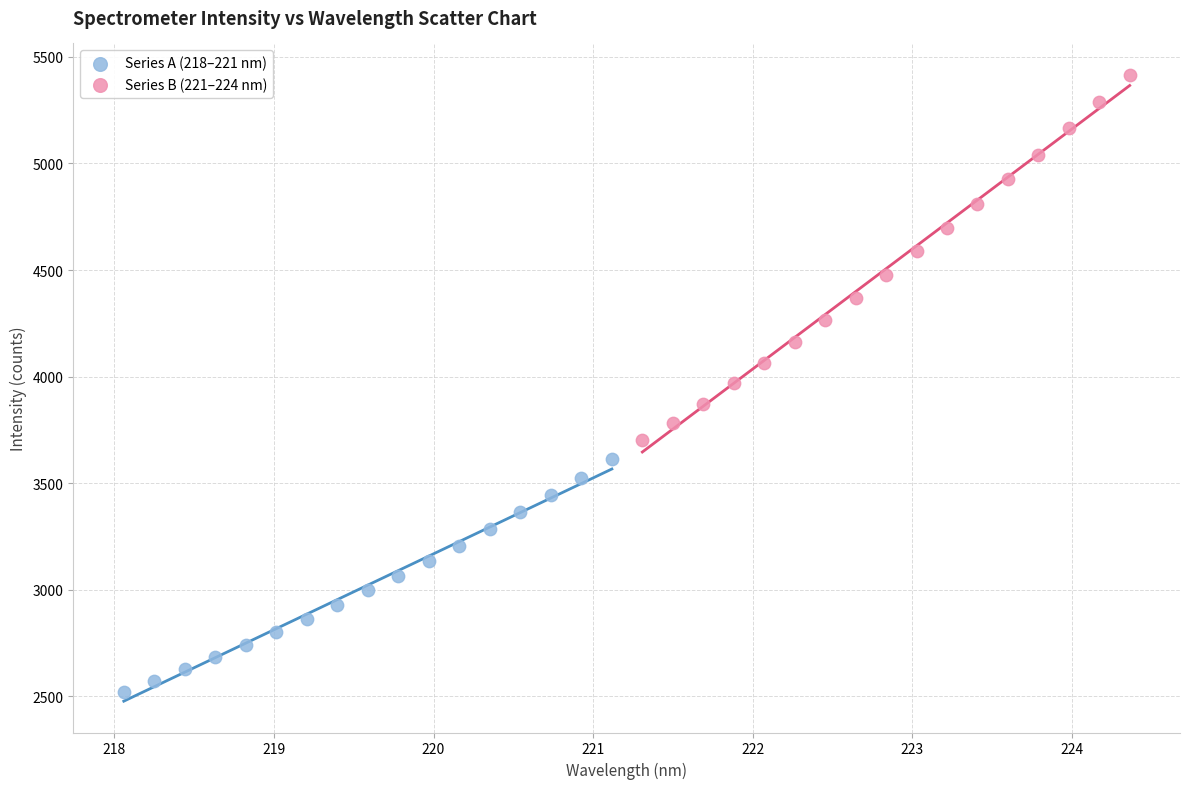

What are all the series names shown in the legend?

Series A (218–221 nm), Series B (221–224 nm)